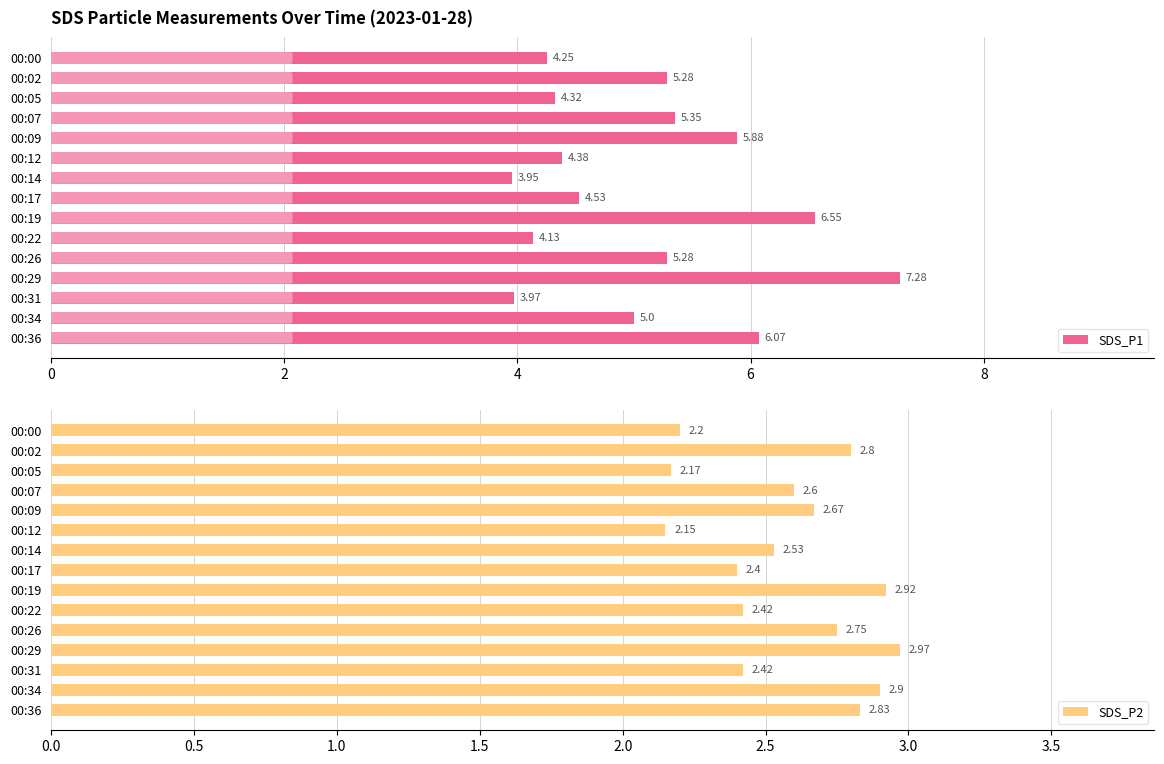

What is the average value of the SDS_P1 series?

5.1